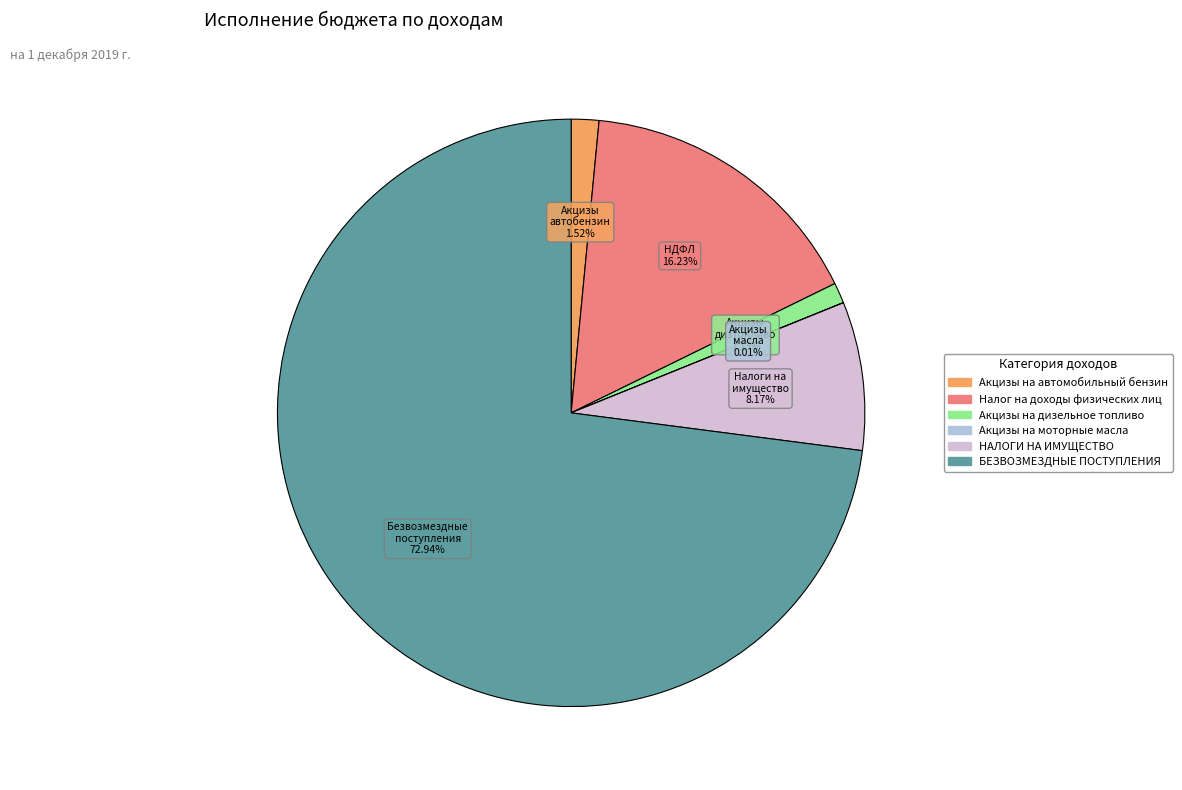

Is there any slice that represents more than half of the pie?

Yes